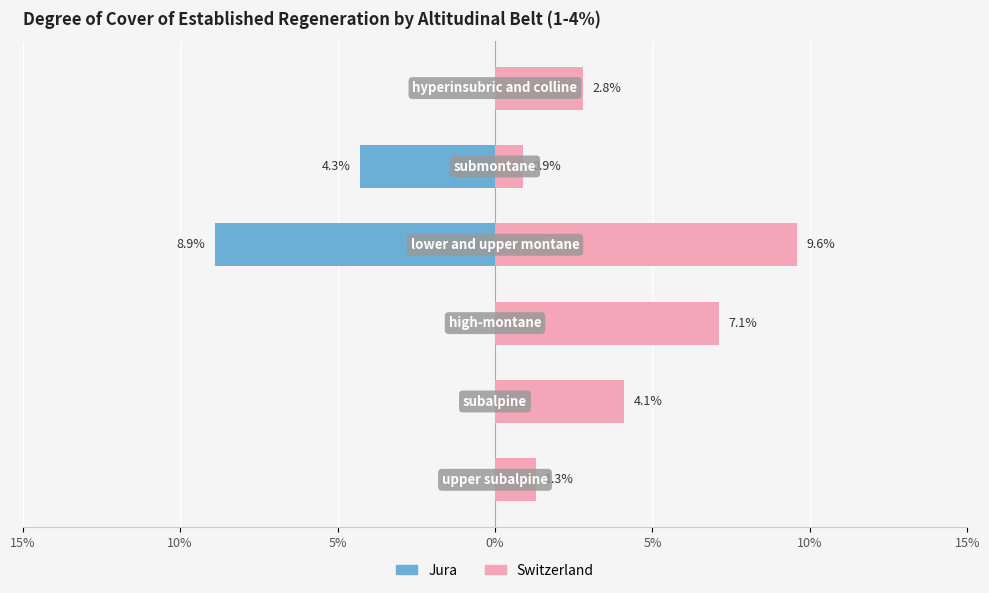

How many bars are there in each group?

2